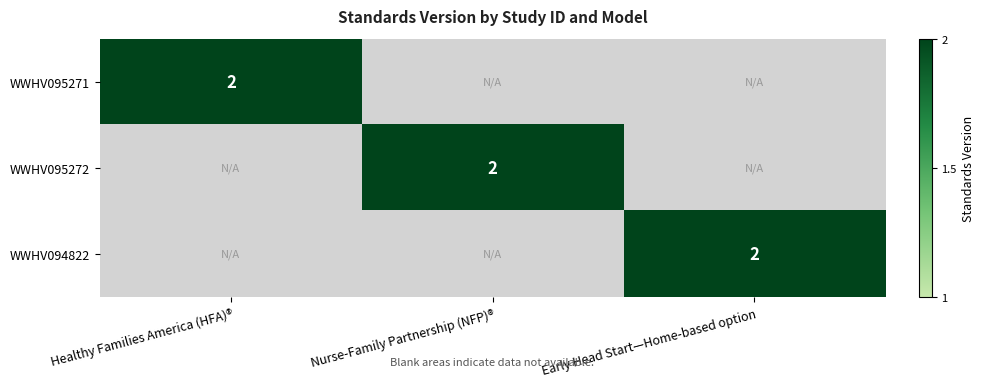

Is it true that WWHV094822 equals 2 at Early Head Start—Home-based option?

True